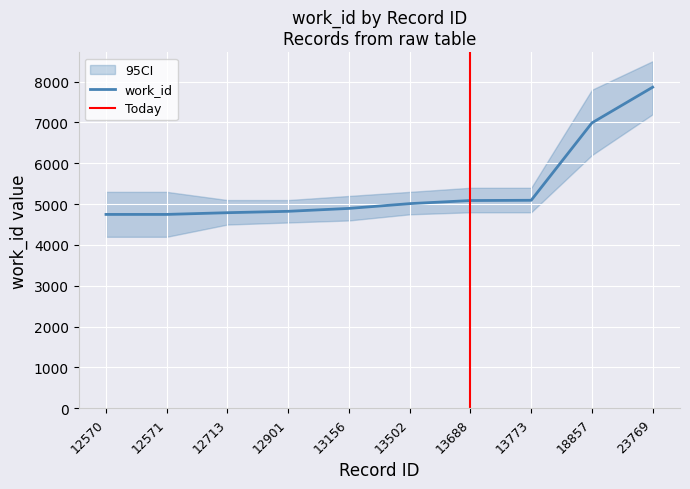

Rank the categories by value from lowest to highest.

12570, 12571, 12713, 12901, 13156, 13502, 13688, 13773, 18857, 23769